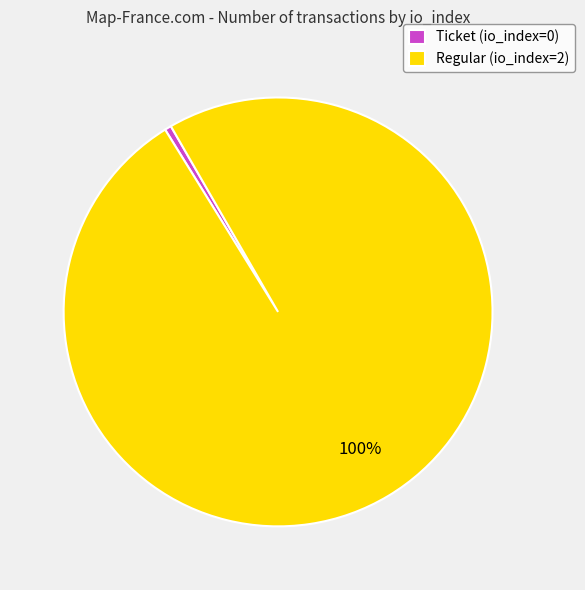

How many slices are in this pie chart?

2